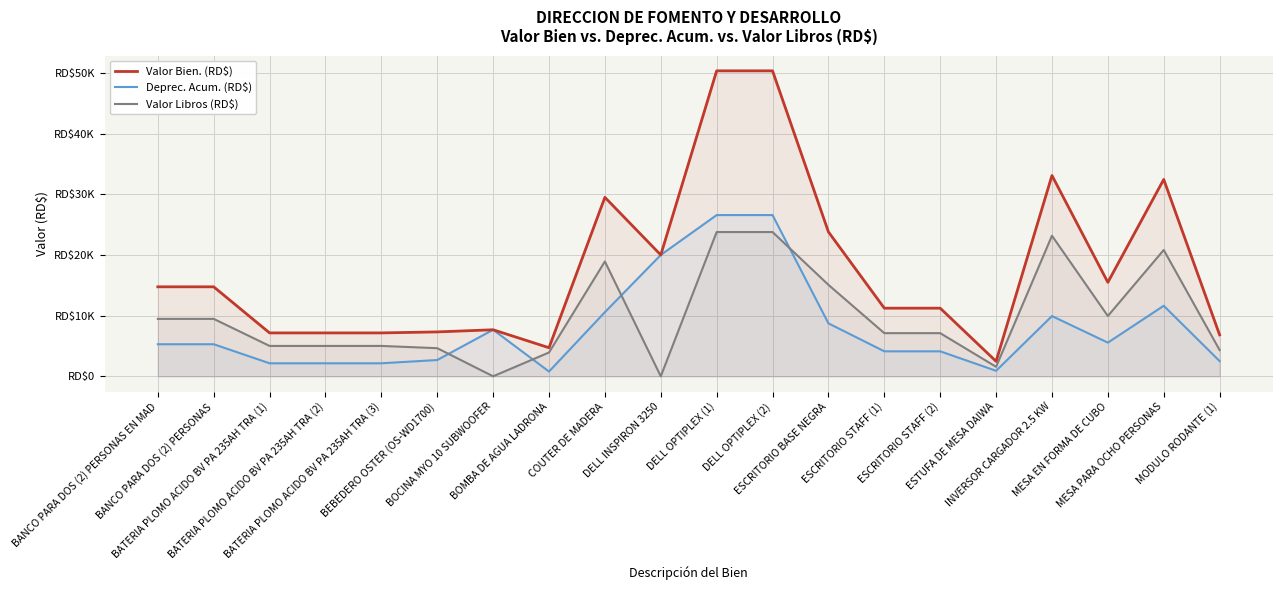

Reading left to right, list all the values displayed in this chart.

Valor Bien. (RD$): BANCO PARA DOS (2) PERSONAS EN MAD=14750.0	BANCO PARA DOS (2) PERSONAS=14750.0	BATERIA PLOMO ACIDO BV PA 235AH TRA (1)=7150.0	BATERIA PLOMO ACIDO BV PA 235AH TRA (2)=7150.0	BATERIA PLOMO ACIDO BV PA 235AH TRA (3)=7150.0	BEBEDERO OSTER (OS-WD1700)=7316.0	BOCINA MYO 10 SUBWOOFER=7670.0	BOMBA DE AGUA LADRONA=4708.2	COUTER DE MADERA=29500.0	DELL INSPIRON 3250=20000.0	DELL OPTIPLEX (1)=50352.6	DELL OPTIPLEX (2)=50352.6	ESCRITORIO BASE NEGRA=23805.3	ESCRITORIO STAFF (1)=11228.9	ESCRITORIO STAFF (2)=11228.9	ESTUFA DE MESA DAIWA=2469.1	INVERSOR CARGADOR 2.5 KW=33100.0	MESA EN FORMA DE CUBO=15488.0	MESA PARA OCHO PERSONAS=32450.0	MODULO RODANTE (1)=6829.8
Deprec. Acum. (RD$): BANCO PARA DOS (2) PERSONAS EN MAD=5285.1	BANCO PARA DOS (2) PERSONAS=5285.1	BATERIA PLOMO ACIDO BV PA 235AH TRA (1)=2144.7	BATERIA PLOMO ACIDO BV PA 235AH TRA (2)=2144.7	BATERIA PLOMO ACIDO BV PA 235AH TRA (3)=2144.7	BEBEDERO OSTER (OS-WD1700)=2682.2	BOCINA MYO 10 SUBWOOFER=7669.0	BOMBA DE AGUA LADRONA=784.5	COUTER DE MADERA=10570.5	DELL INSPIRON 3250=19999.0	DELL OPTIPLEX (1)=26574.4	DELL OPTIPLEX (2)=26574.4	ESCRITORIO BASE NEGRA=8728.2	ESCRITORIO STAFF (1)=4116.9	ESCRITORIO STAFF (2)=4116.9	ESTUFA DE MESA DAIWA=905.0	INVERSOR CARGADOR 2.5 KW=9929.7	MESA EN FORMA DE CUBO=5549.5	MESA PARA OCHO PERSONAS=11627.6	MODULO RODANTE (1)=2503.9
Valor Libros (RD$): BANCO PARA DOS (2) PERSONAS EN MAD=9463.9	BANCO PARA DOS (2) PERSONAS=9463.9	BATERIA PLOMO ACIDO BV PA 235AH TRA (1)=5004.3	BATERIA PLOMO ACIDO BV PA 235AH TRA (2)=5004.3	BATERIA PLOMO ACIDO BV PA 235AH TRA (3)=5004.3	BEBEDERO OSTER (OS-WD1700)=4632.8	BOCINA MYO 10 SUBWOOFER=1.0	BOMBA DE AGUA LADRONA=3922.7	COUTER DE MADERA=18928.5	DELL INSPIRON 3250=1.0	DELL OPTIPLEX (1)=23777.1	DELL OPTIPLEX (2)=23777.1	ESCRITORIO BASE NEGRA=15076.1	ESCRITORIO STAFF (1)=7111.0	ESCRITORIO STAFF (2)=7111.0	ESTUFA DE MESA DAIWA=1563.2	INVERSOR CARGADOR 2.5 KW=23169.3	MESA EN FORMA DE CUBO=9937.5	MESA PARA OCHO PERSONAS=20821.4	MODULO RODANTE (1)=4324.9